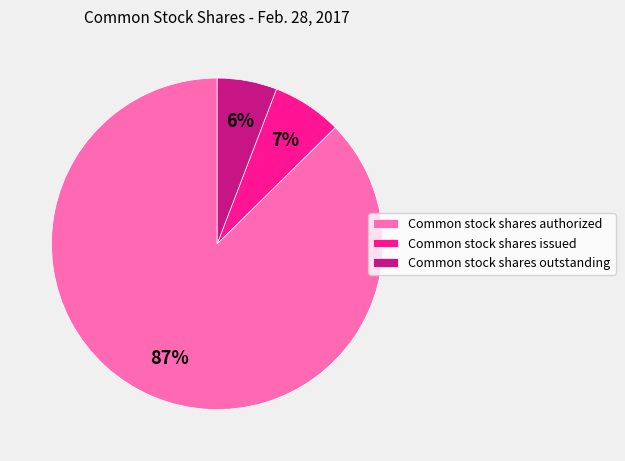

Is Common stock shares authorized the majority of the pie?

Yes